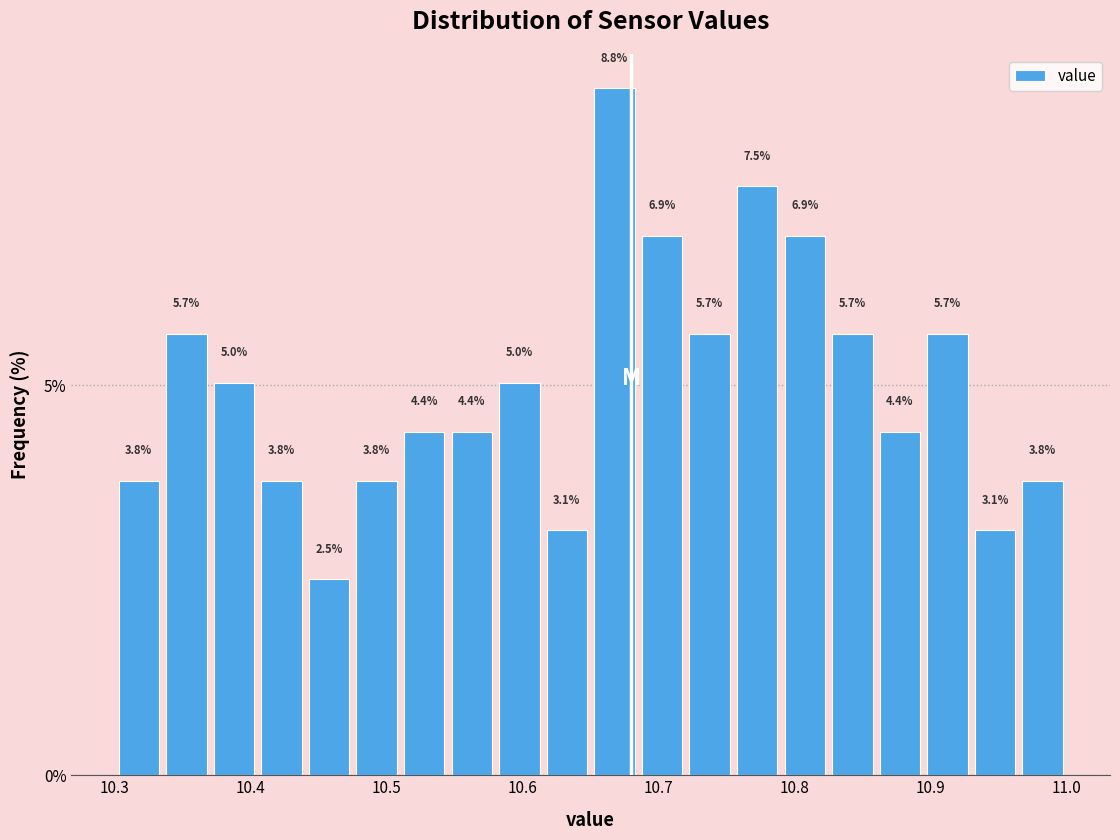

Read against the x-axis, roughly where is the centre of the tallest bar?

10.67